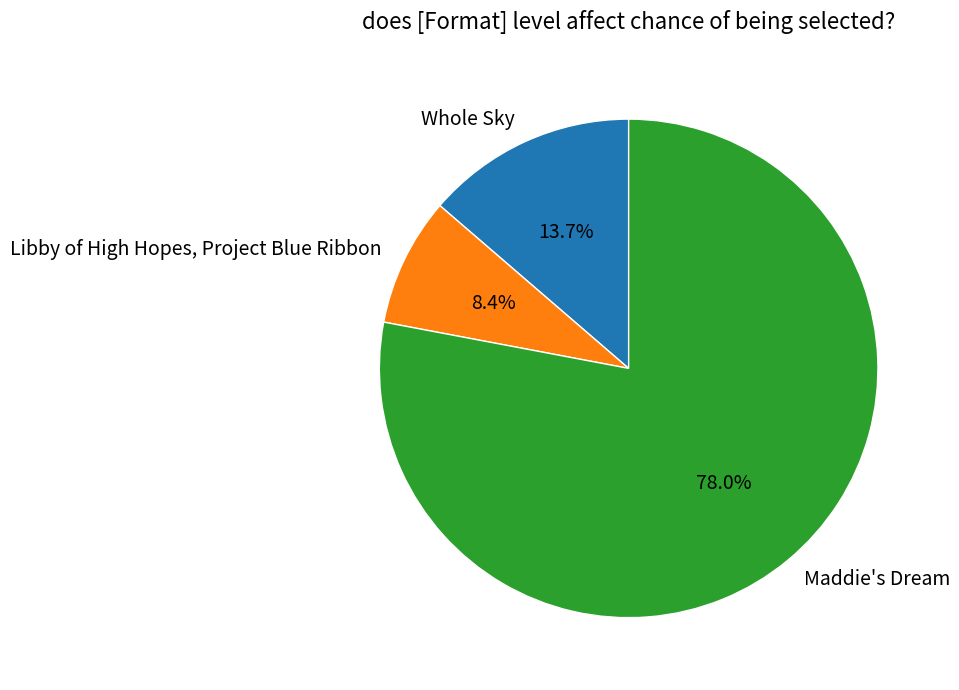

Is it true that Whole Sky is 14% of the pie?

True